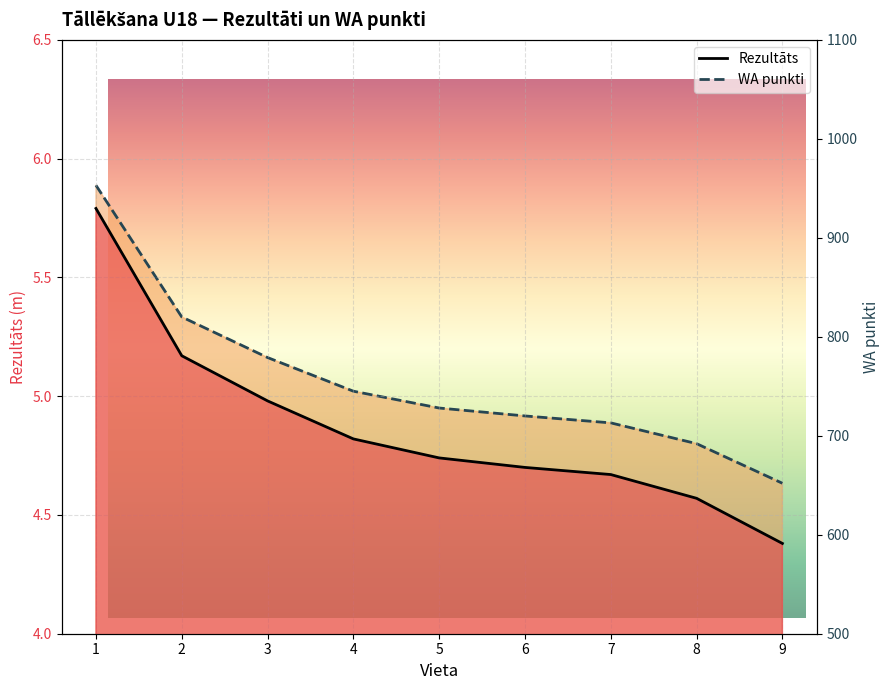

What is the value of the Rezultāts point at the 4th from the left?

4.8